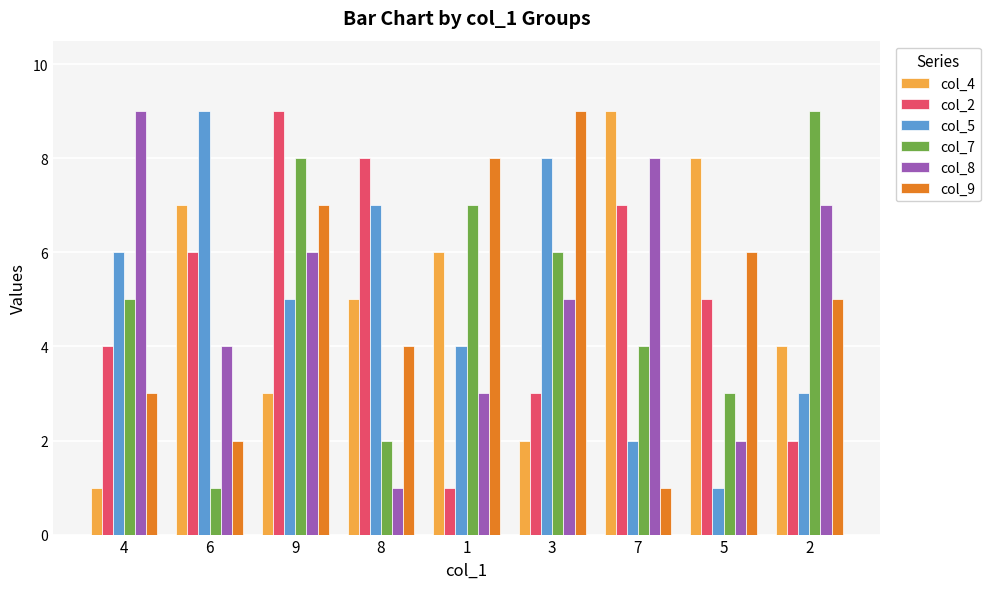

Between 4 and 8, which series saw the biggest shift?

col_8